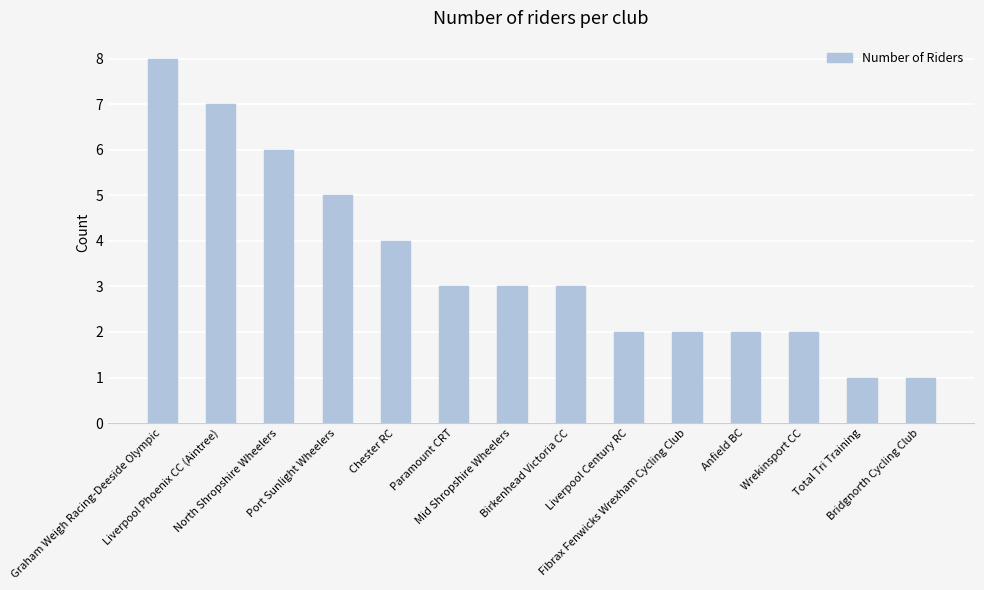

What is the greatest value displayed?

8